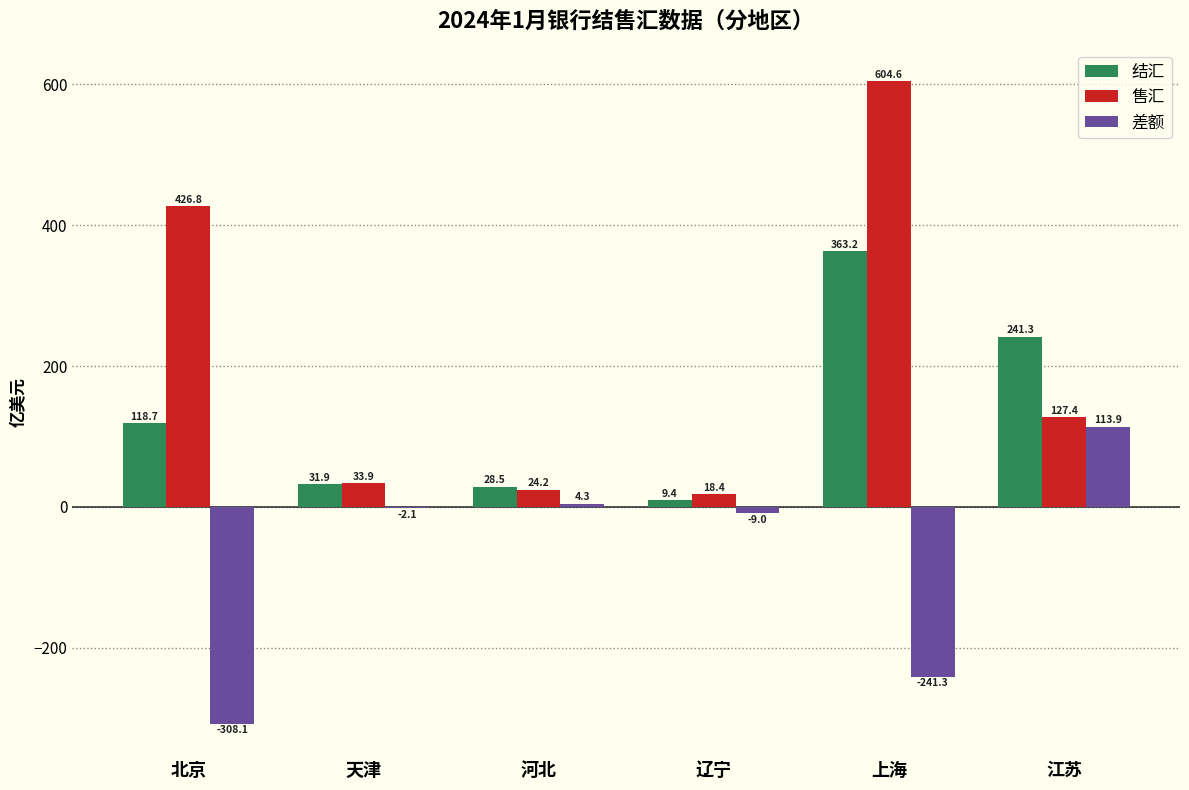

Reading left to right, list all the values displayed in this chart.

结汇: 北京=118.7	天津=31.9	河北=28.5	辽宁=9.4	上海=363.2	江苏=241.3
售汇: 北京=426.8	天津=33.9	河北=24.2	辽宁=18.4	上海=604.6	江苏=127.4
差额: 北京=-308.1	天津=-2.1	河北=4.3	辽宁=-9.0	上海=-241.3	江苏=113.9